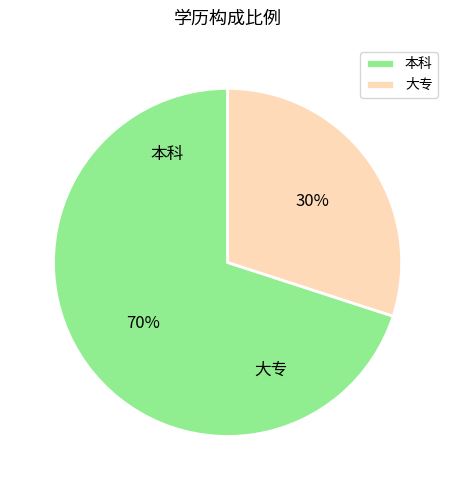

Which slice is the largest?

本科